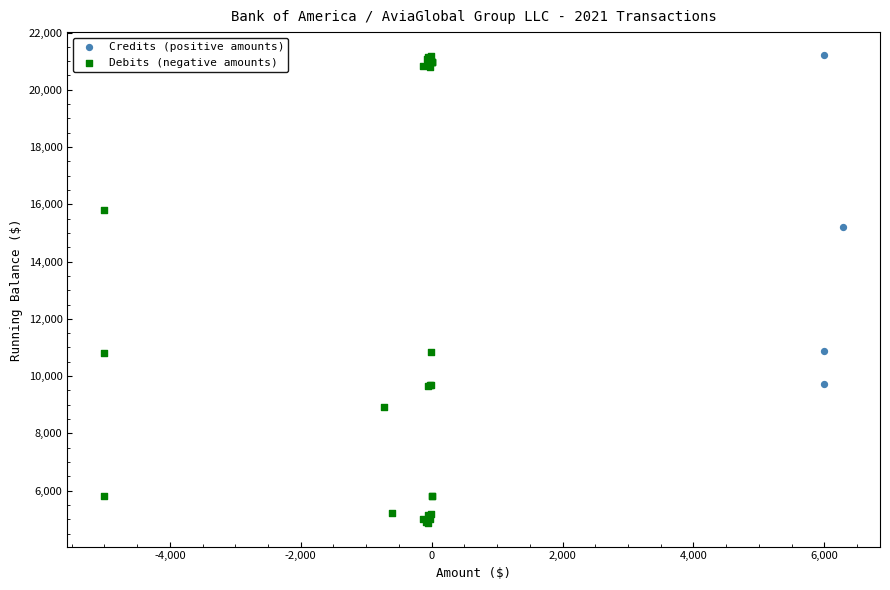

Which series has the largest Y range (max minus min)?

Debits (negative amounts)